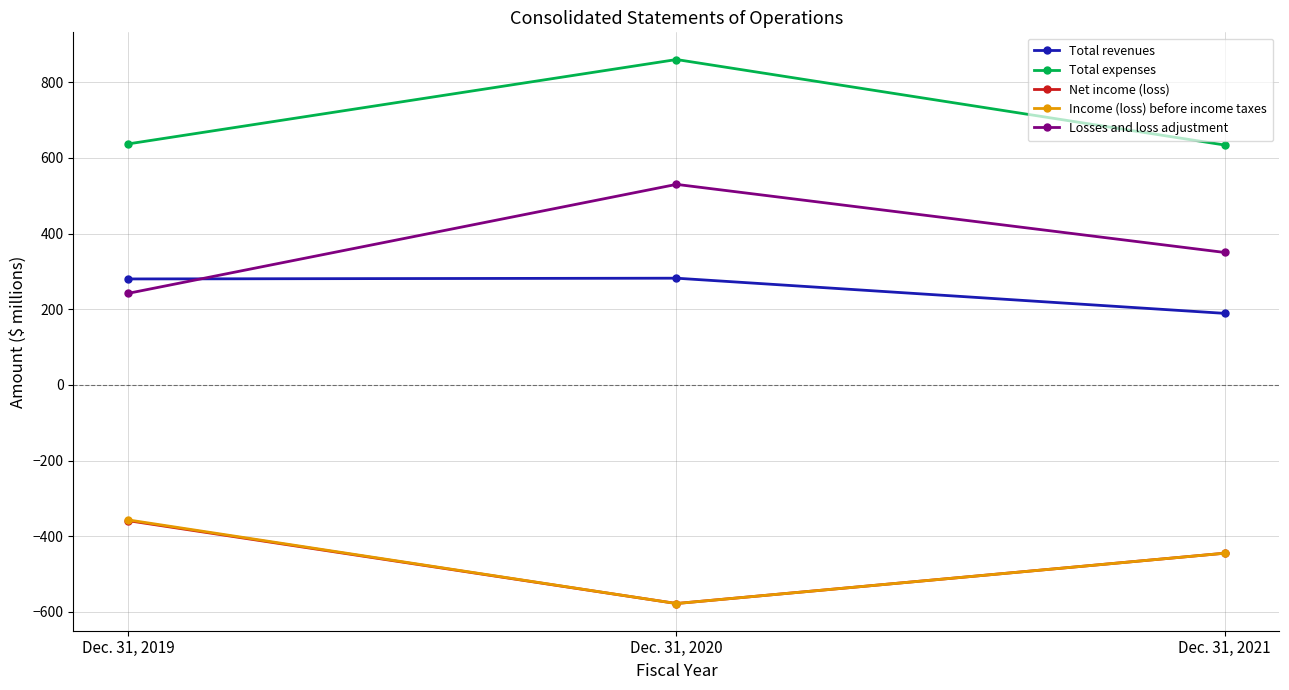

Which label corresponds to the largest value in the chart?

Dec. 31, 2020